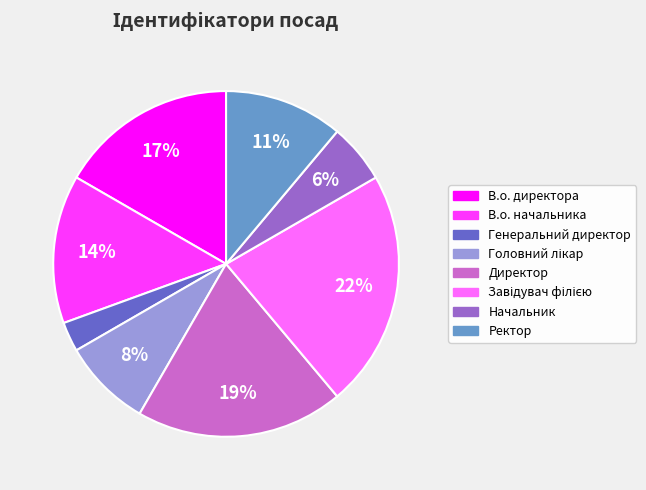

Count the number of slices in the pie.

8